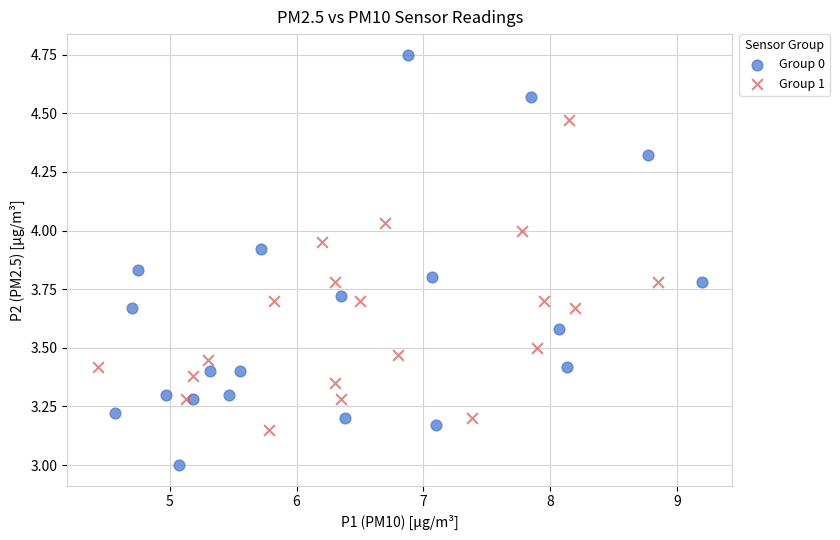

Which series contains the lowest Y value?

Group 0